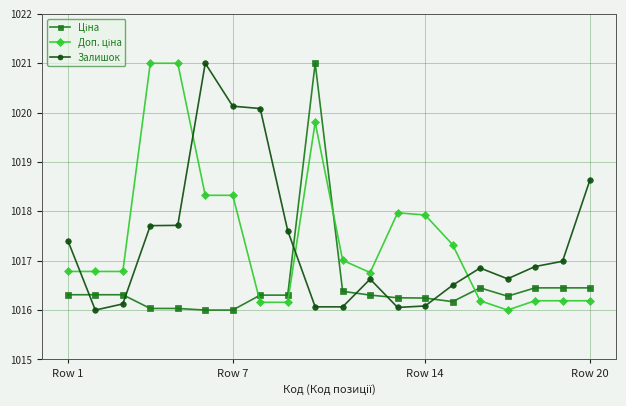

What is the minimum value shown in the chart?

1016.0